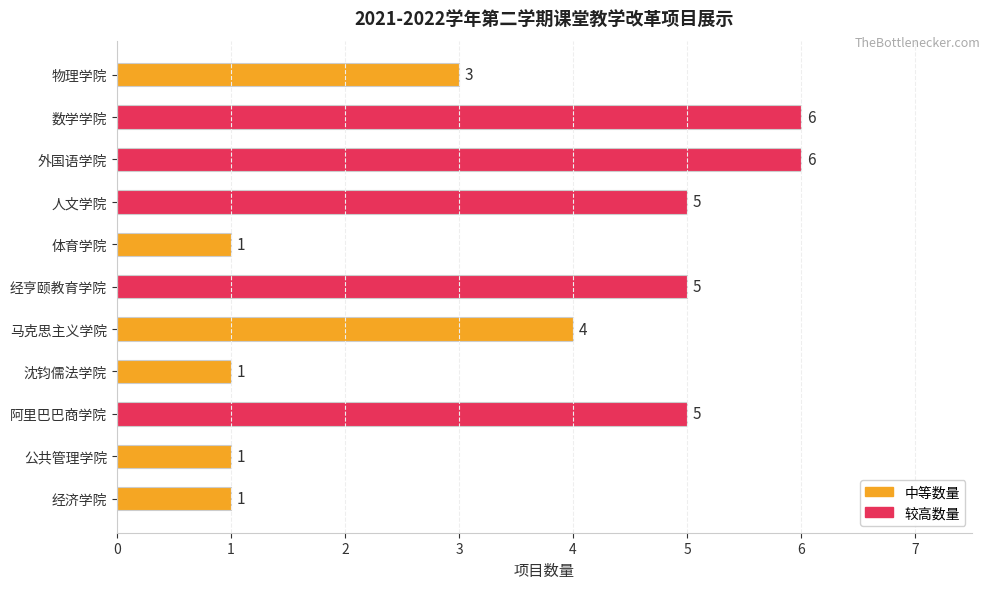

Between 数学学院 and 公共管理学院, which is larger?

数学学院